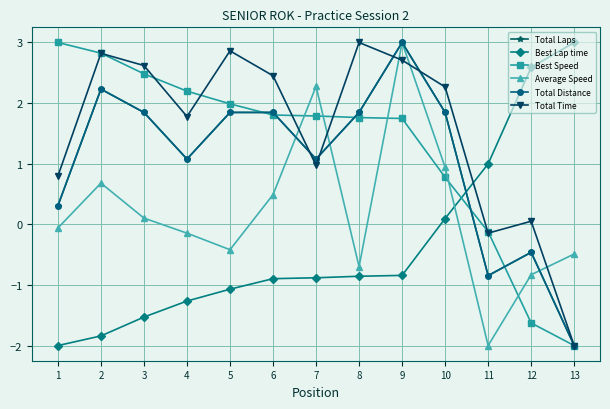

Where is the first local minimum for Average Speed?

5